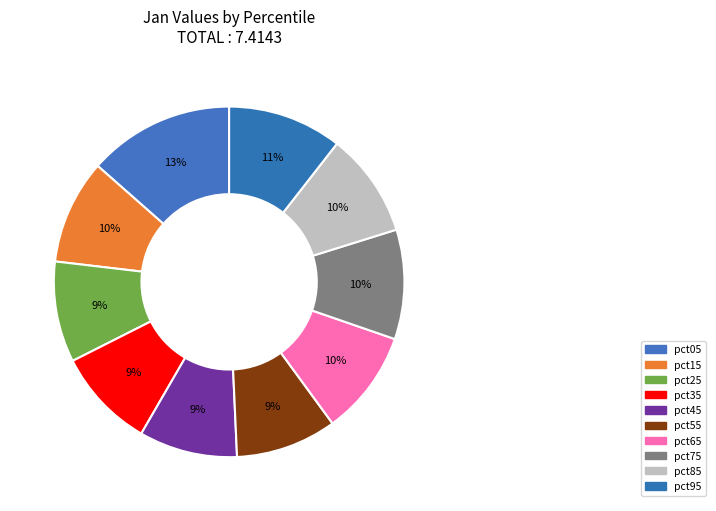

What is the largest slice in the pie chart?

pct05